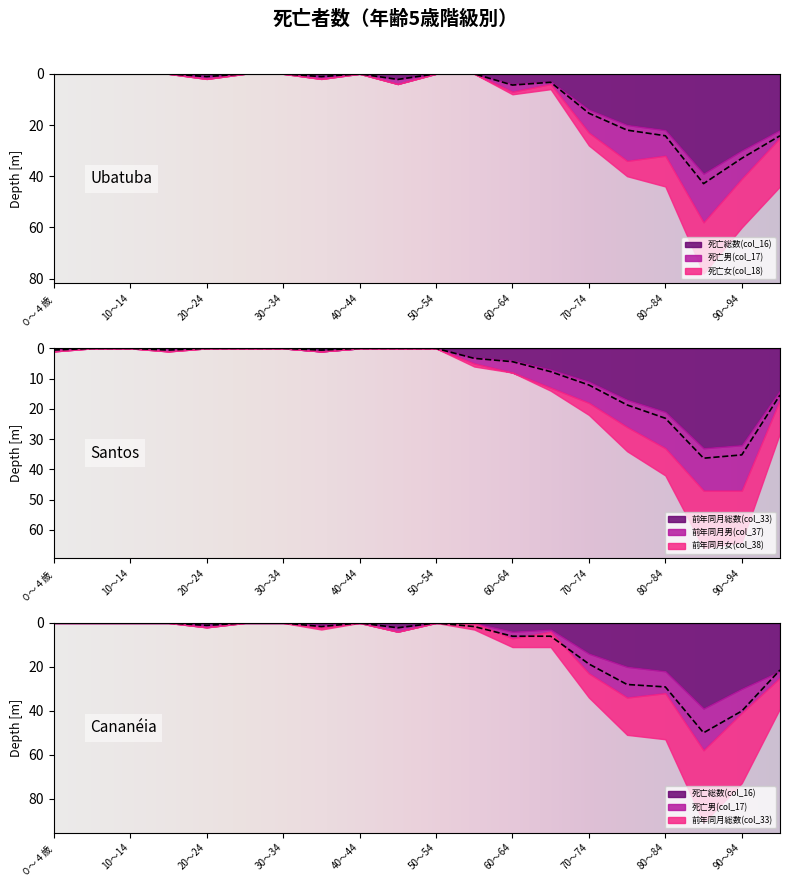

Reading left to right, what are all the values shown in this chart?

死亡総数(col_16): 0	0	0	0	1	0	0	1	0	2	0	0	4	3	14	20	22	39	30	22
死亡男(col_17): 0	0	0	0	1	0	0	1	0	2	0	0	3	1	9	14	10	19	11	3
死亡女(col_18): 0	0	0	0	0	0	0	0	0	0	0	0	1	2	5	6	12	20	19	19
前年同月総数(col_33): 0	0	0	0	0	0	0	1	0	0	0	3	4	7	11	17	21	33	32	14
前年同月男(col_37): 1	0	0	1	0	0	0	0	0	0	0	2	4	6	7	9	12	14	15	3
前年同月女(col_38): 0	0	0	0	0	0	0	0	0	0	0	1	0	1	4	8	9	19	17	11